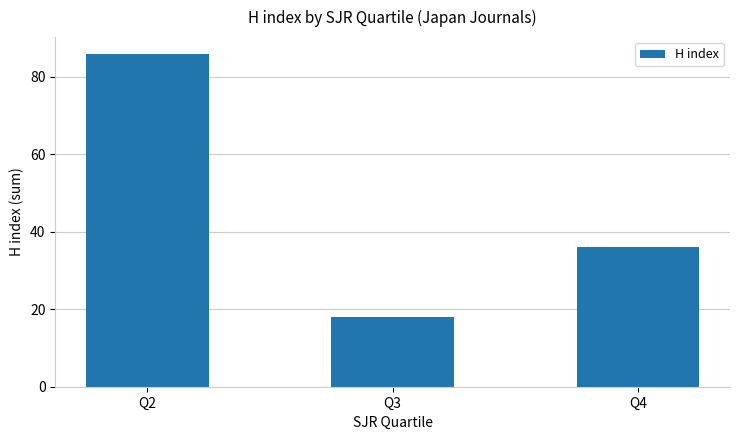

Between Q3 and Q2, which is larger?

Q2